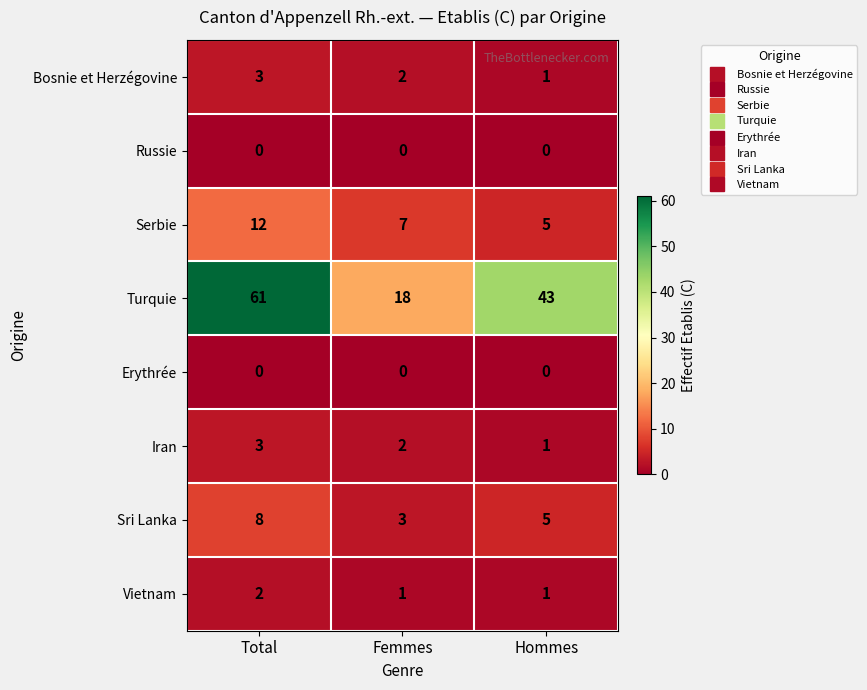

Reading left to right, transcribe all the data shown in this chart.

Bosnie et Herzégovine: Total=3	Femmes=2	Hommes=1
Russie: Total=0	Femmes=0	Hommes=0
Serbie: Total=12	Femmes=7	Hommes=5
Turquie: Total=61	Femmes=18	Hommes=43
Erythrée: Total=0	Femmes=0	Hommes=0
Iran: Total=3	Femmes=2	Hommes=1
Sri Lanka: Total=8	Femmes=3	Hommes=5
Vietnam: Total=2	Femmes=1	Hommes=1